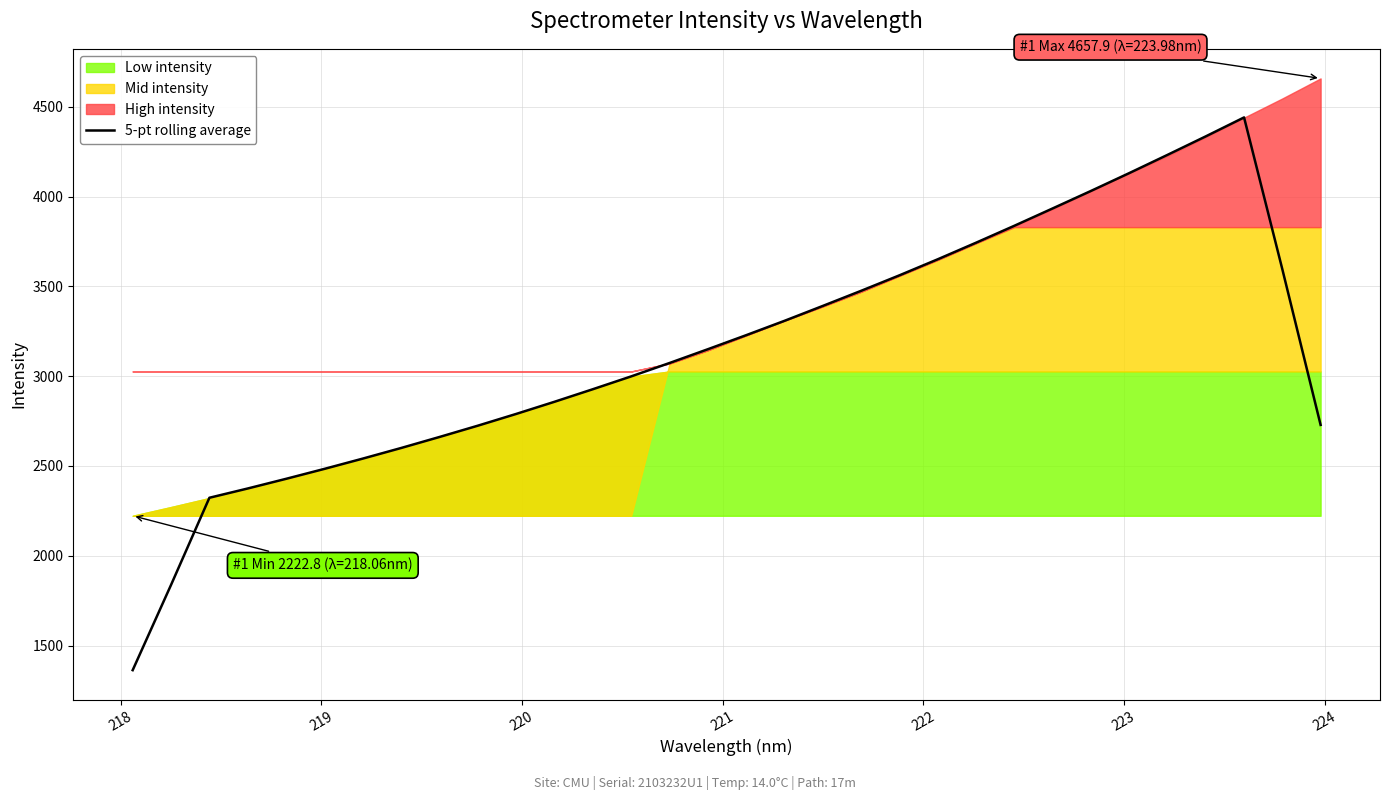

What is the average value?

3148.8